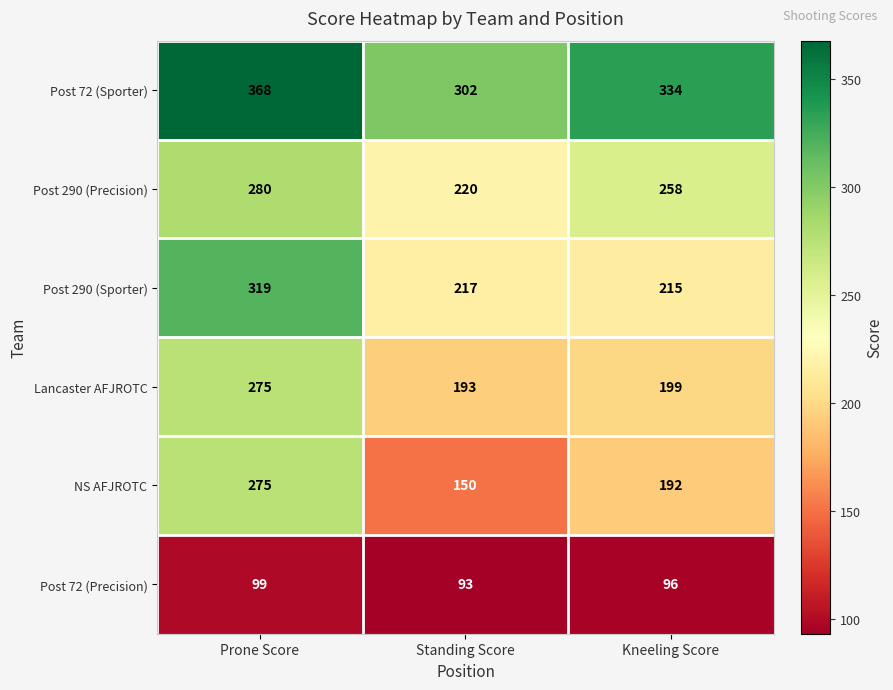

How many categories are shown in the chart?

3